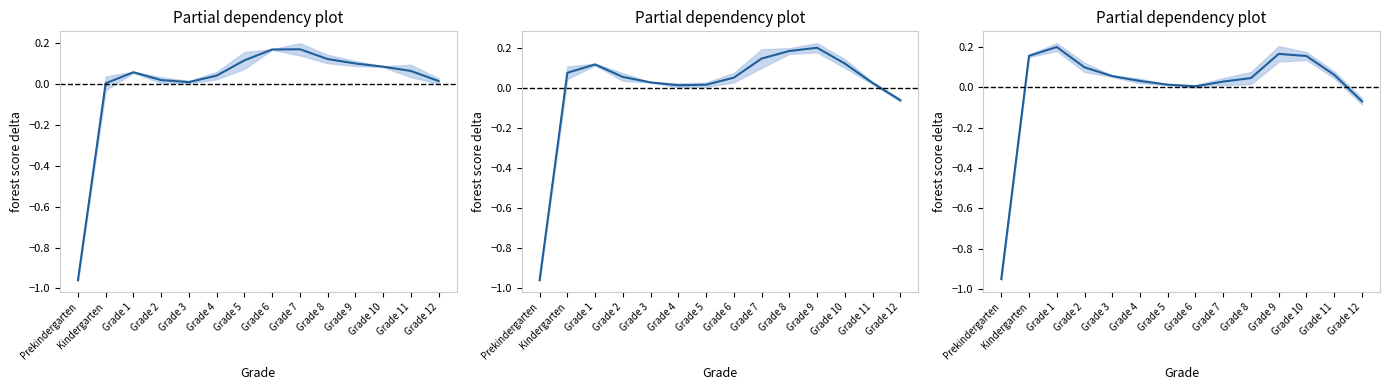

Is it true that 1981-1982 equals 0.2 at Grade 7?

False